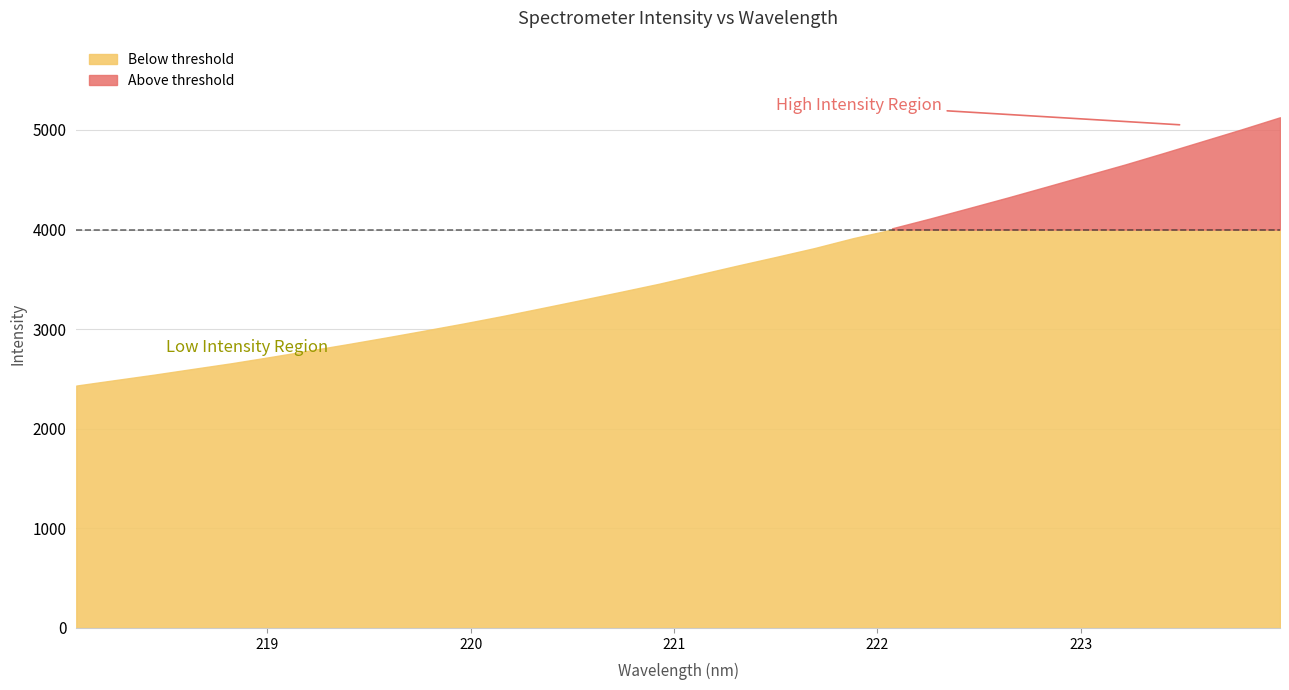

Approximately how many times larger is the value at 220.5444 compared to 219.0156?

1.2